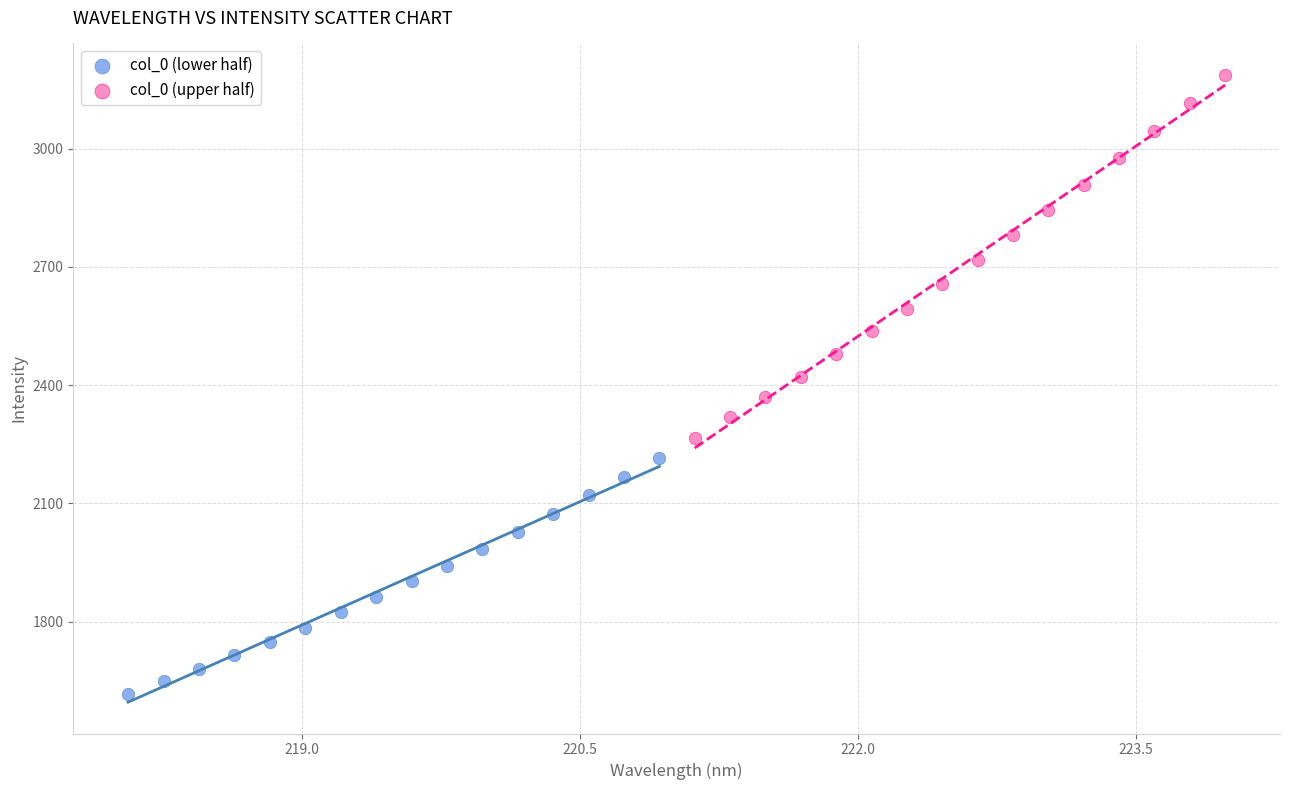

What are all the series names shown in the legend?

col_0 (lower half), col_0 (upper half)